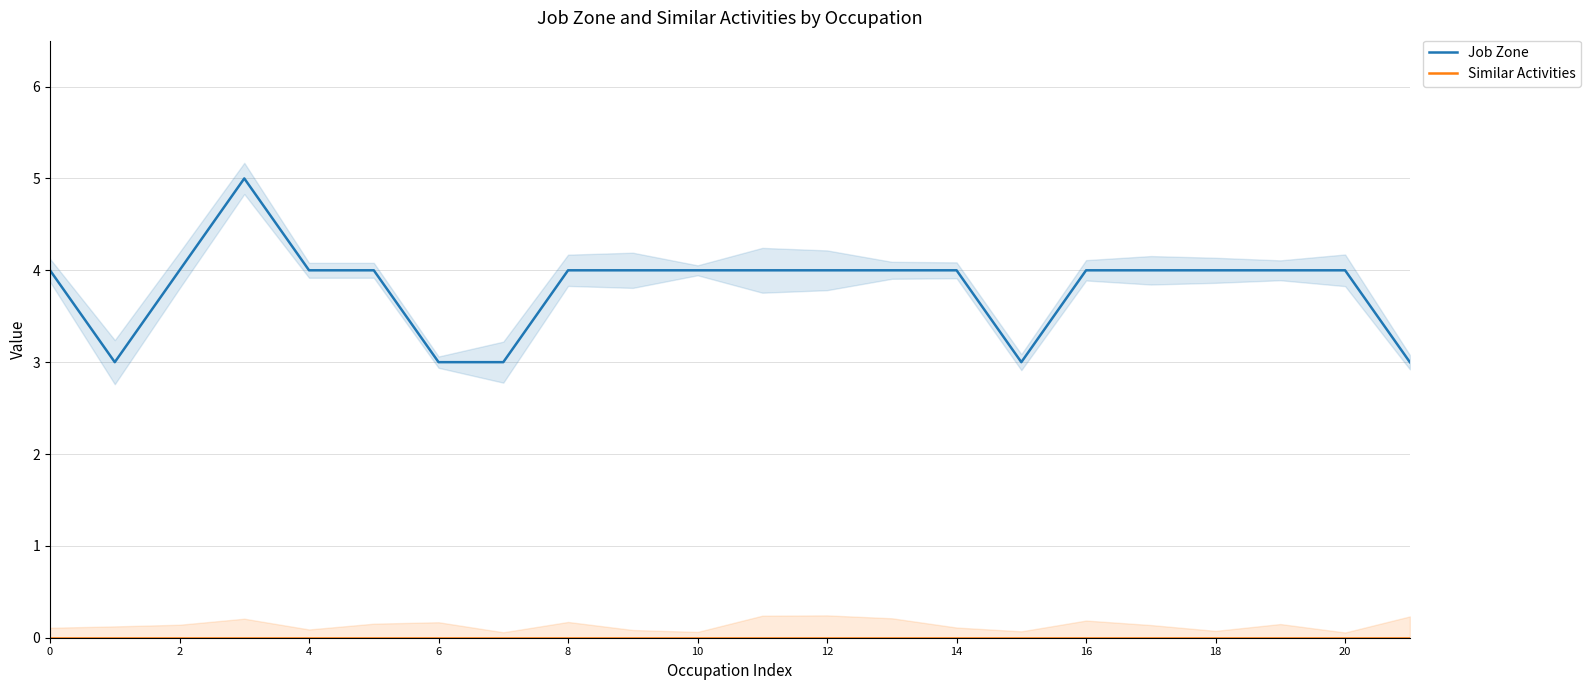

True or false: Similar Activities and Job Zone cross at least once.

False